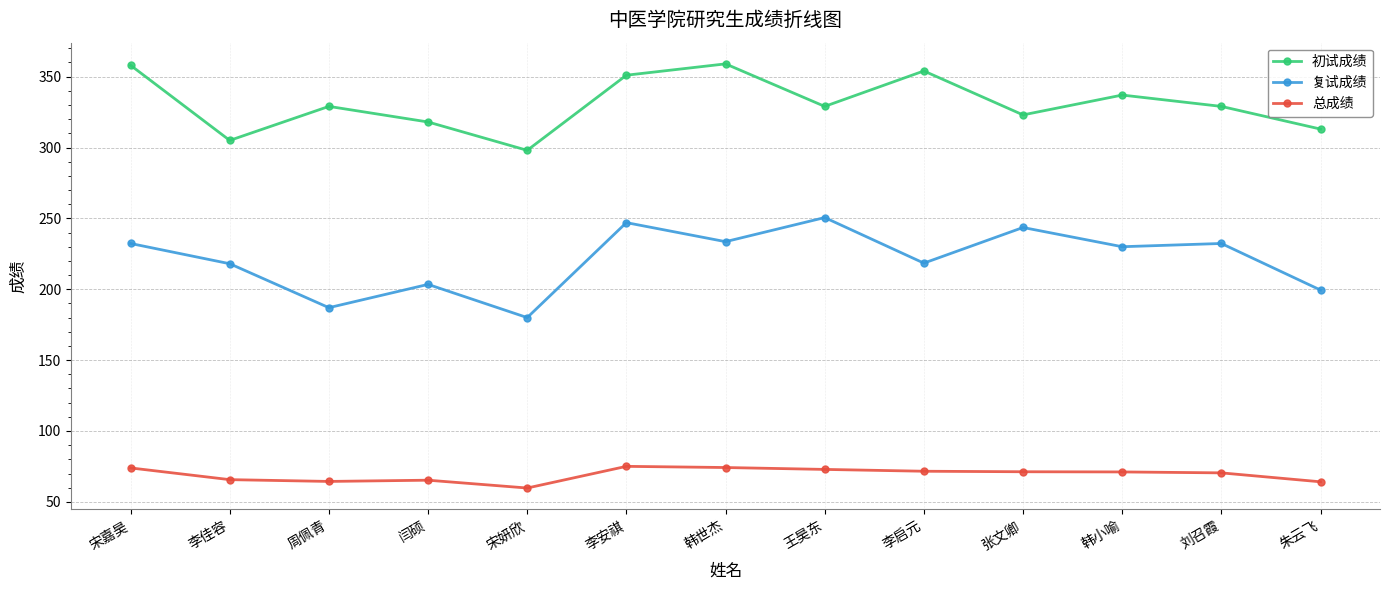

What is the average value of the 总成绩 series?

69.2